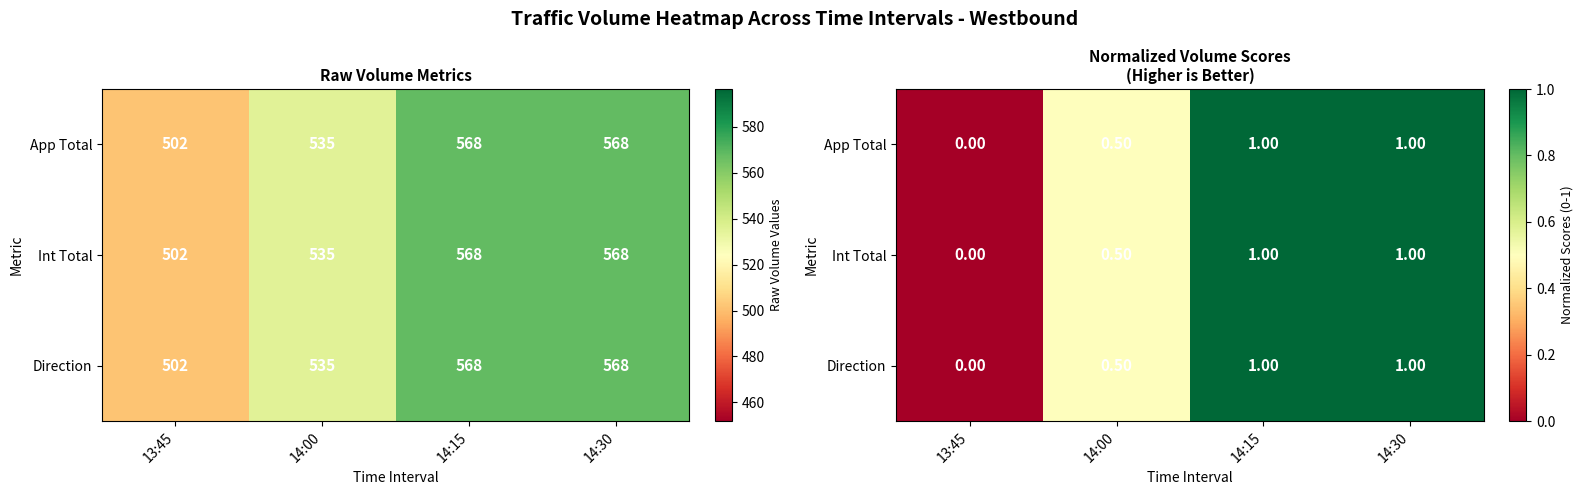

Rank the categories by App Total value from highest to lowest.

14:15, 14:30, 14:00, 13:45